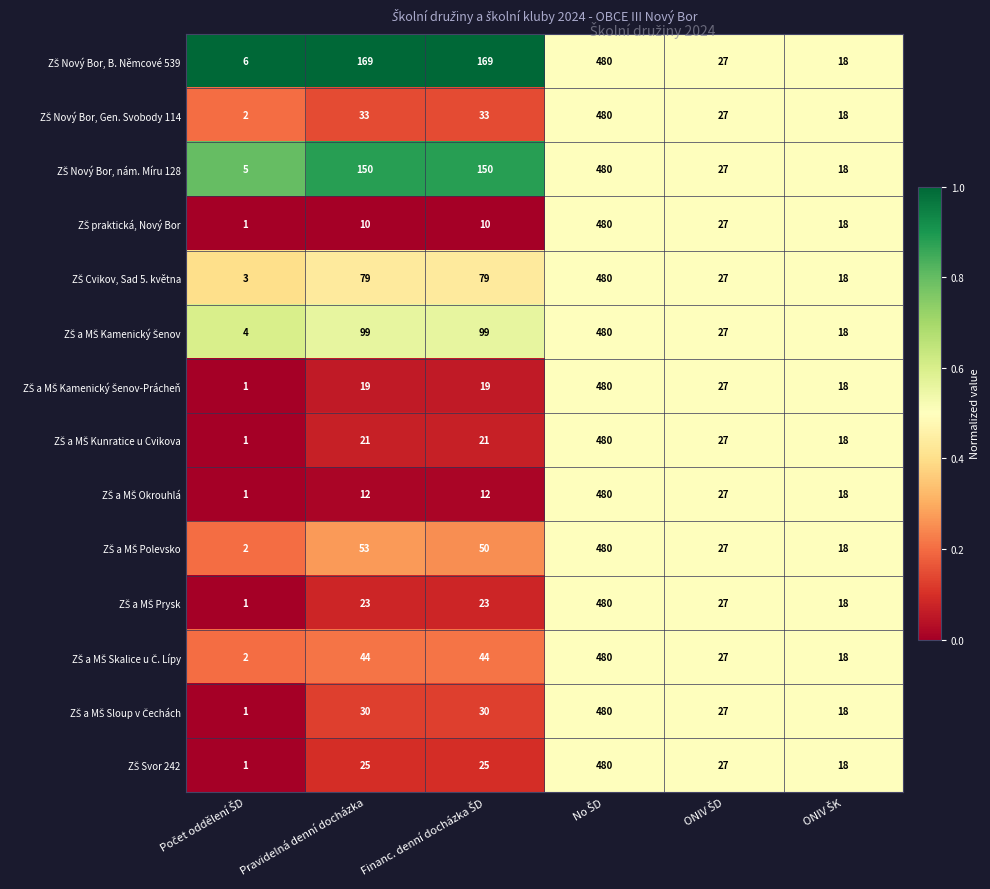

What is the difference between the highest and lowest values at Pravidelná denní docházka?

159